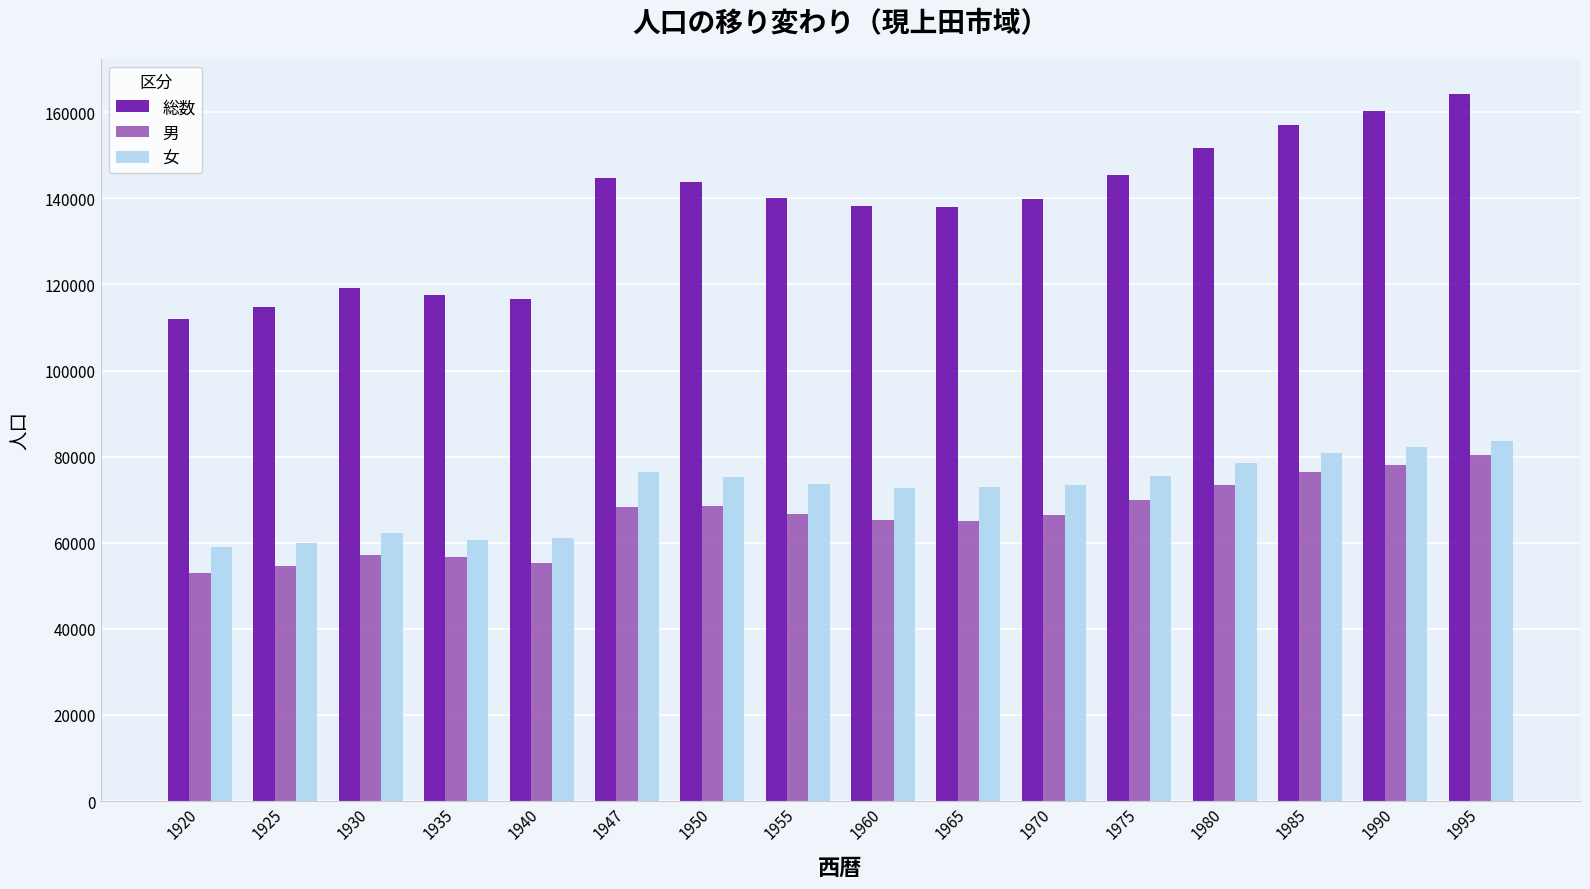

The value of 女 at 1970 is 73315. True or false?

True